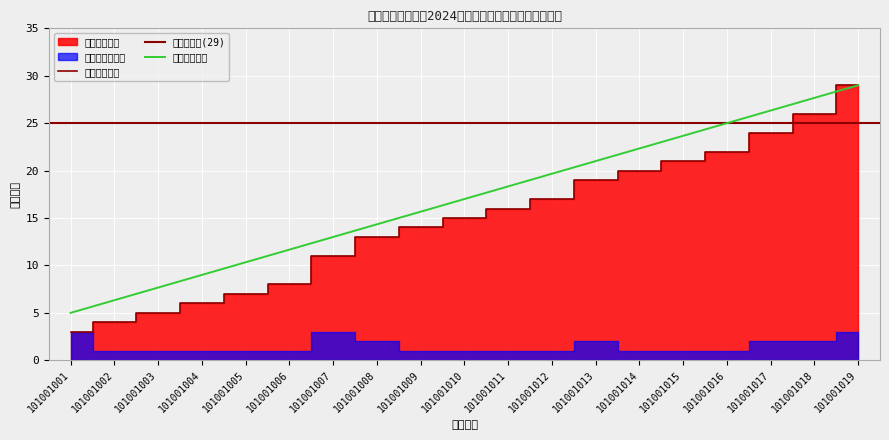

What is the difference between the maximum and minimum values?

24.0